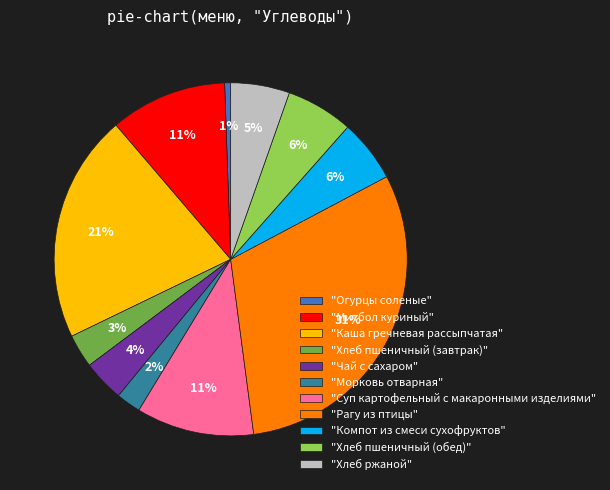

Combined, do "Огурцы соленые" and "Суп картофельный с макаронными изделиями" account for over 50%?

No